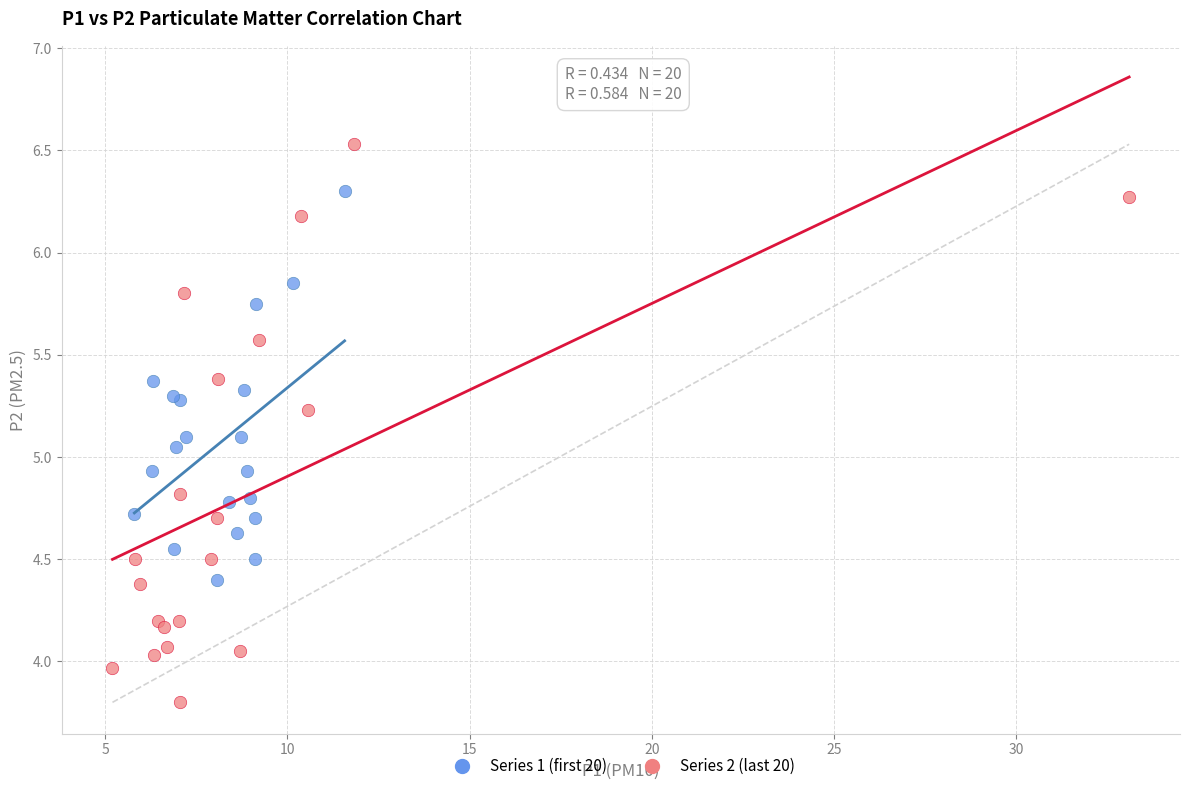

Which series contains the lowest Y value?

Series 2 (last 20)